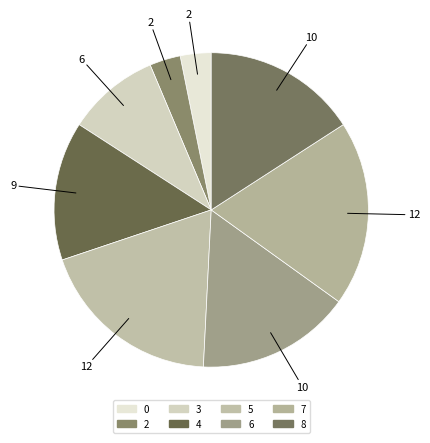

Which has a higher value, 6 or 0?

6